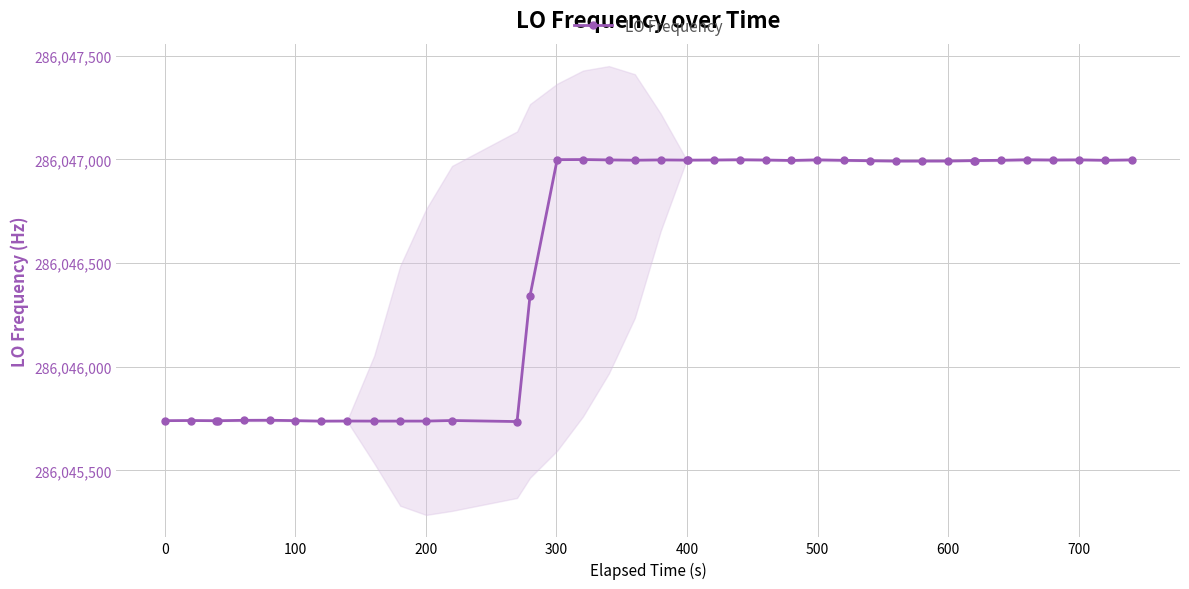

What is the smallest value displayed?

286045735.3